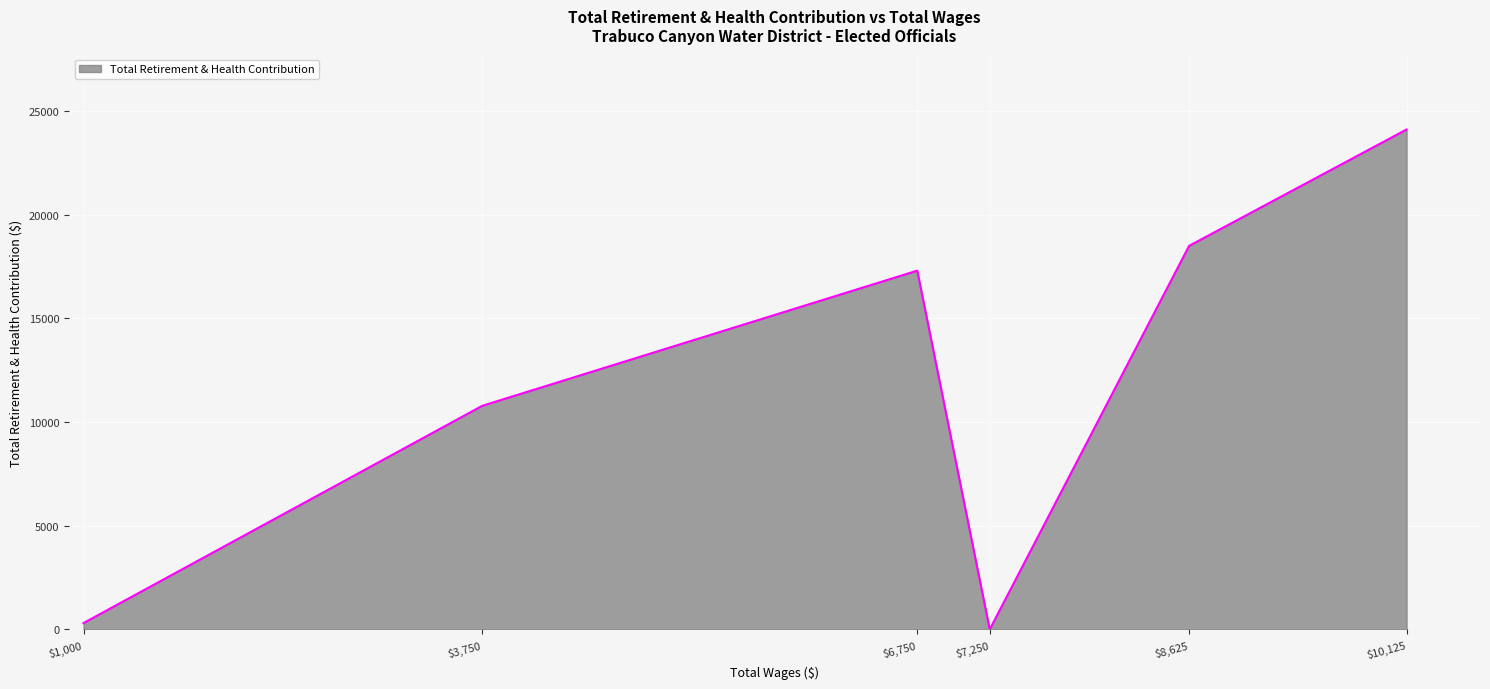

At which category does the data reach its first local peak?

$6,750